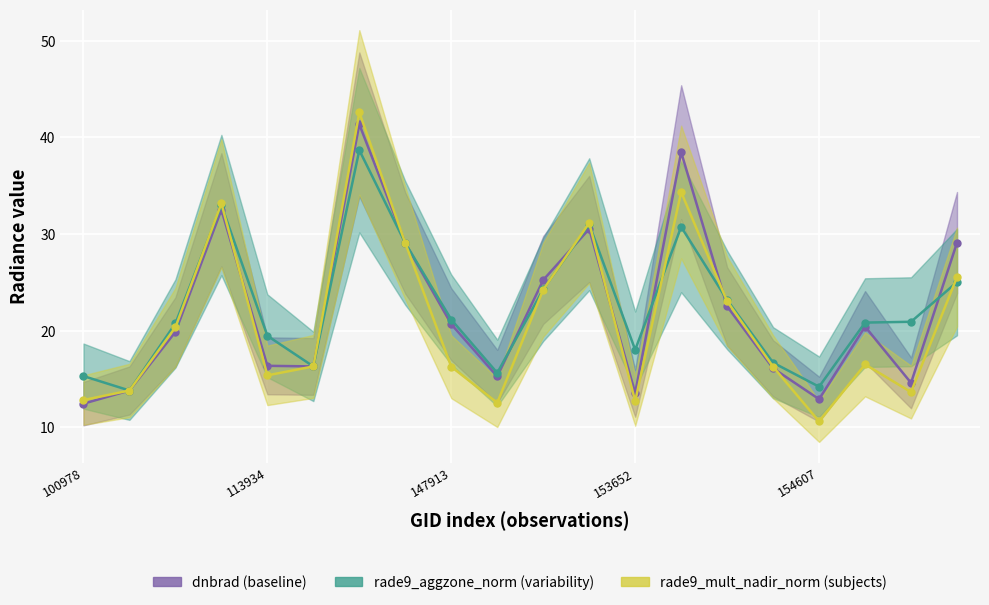

True or false: rade9_aggzone_norm (variability) and rade9_mult_nadir_norm (subjects) cross at least once.

True